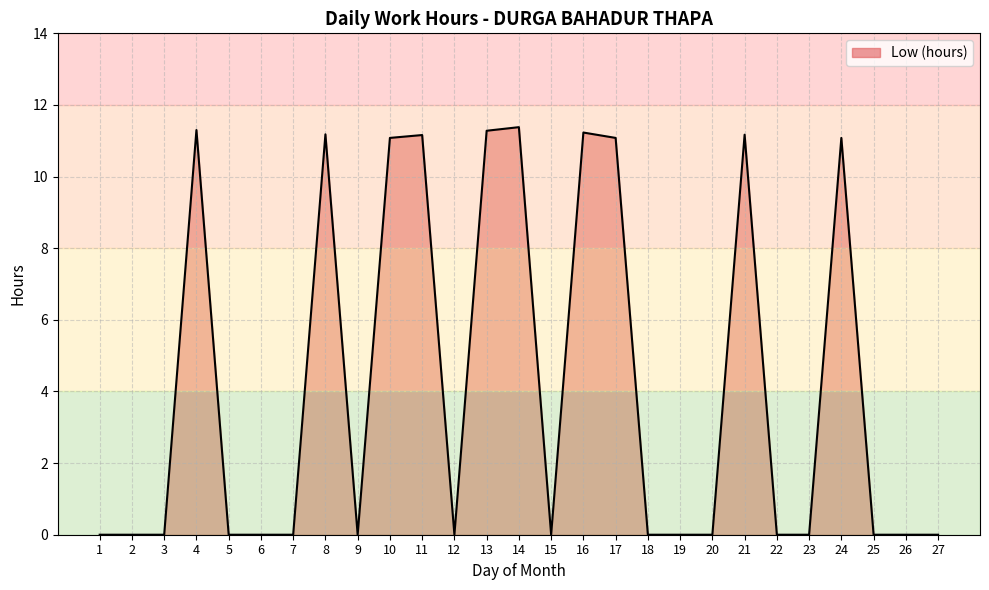

What is the difference between the maximum and minimum values?

11.4